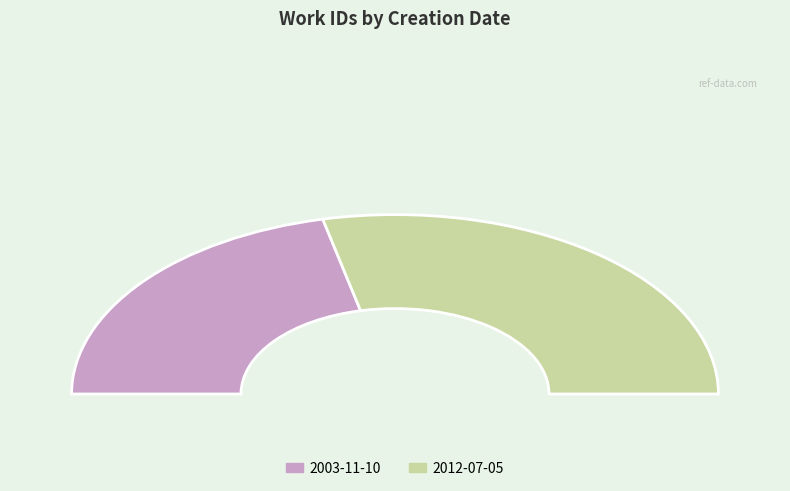

Is there any slice that represents more than half of the pie?

Yes